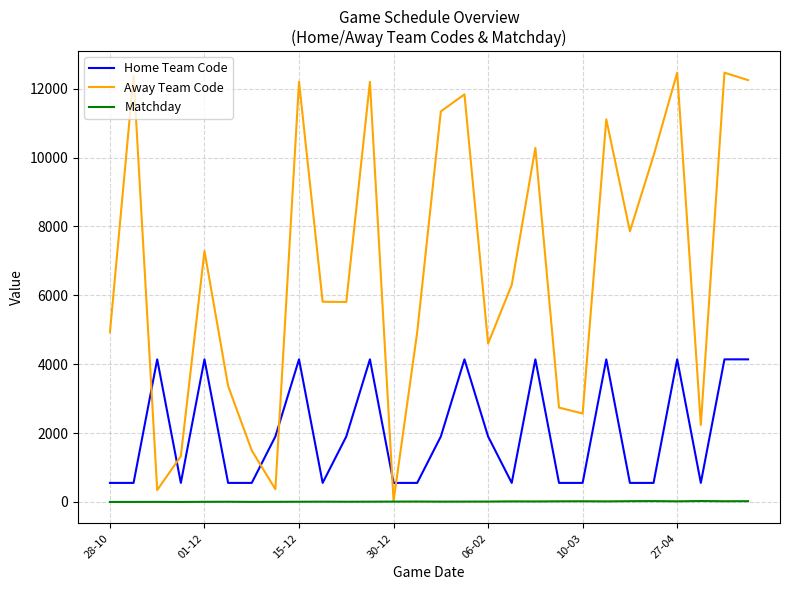

Rank the series by their average value, from lowest to highest.

Matchday, Home Team Code, Away Team Code